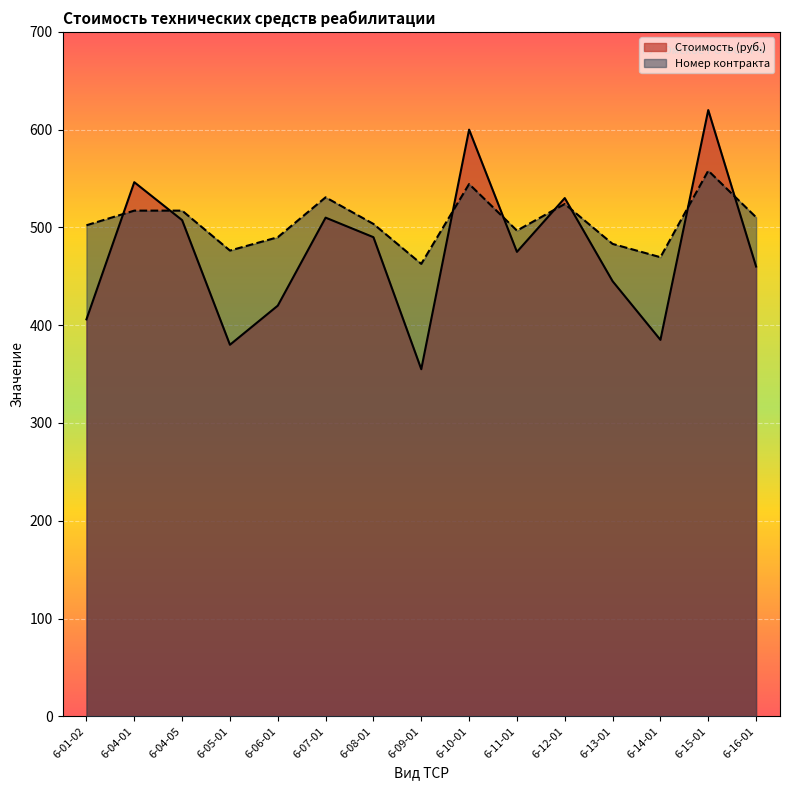

True or false: Стоимость (руб.) has more than 0 points higher than both neighbors.

True